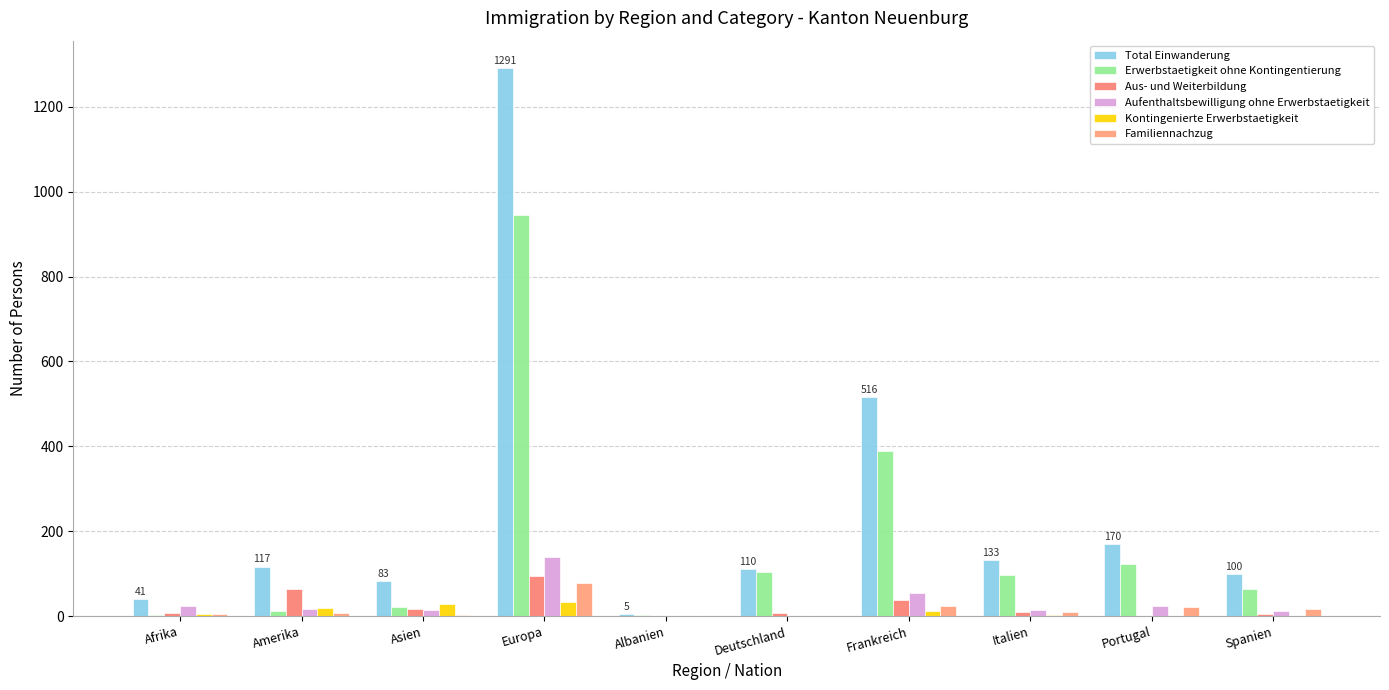

At which label is Erwerbstaetigkeit ohne Kontingentierung closest to 474?

Frankreich